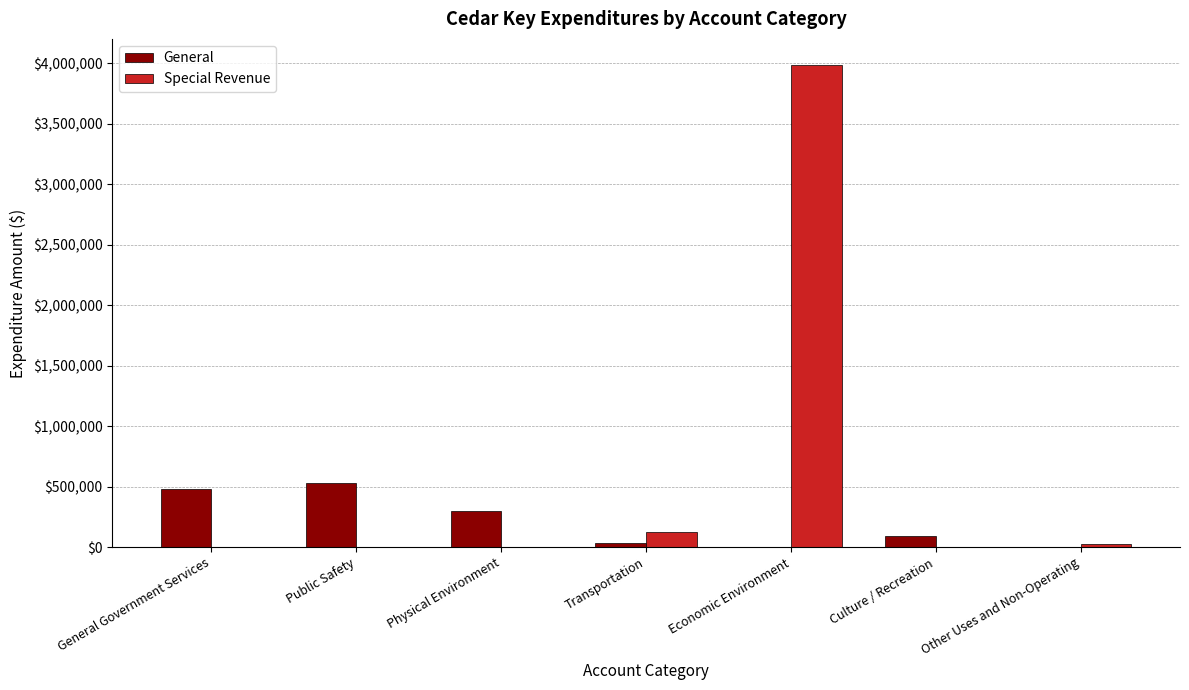

How many groups of bars are there?

7